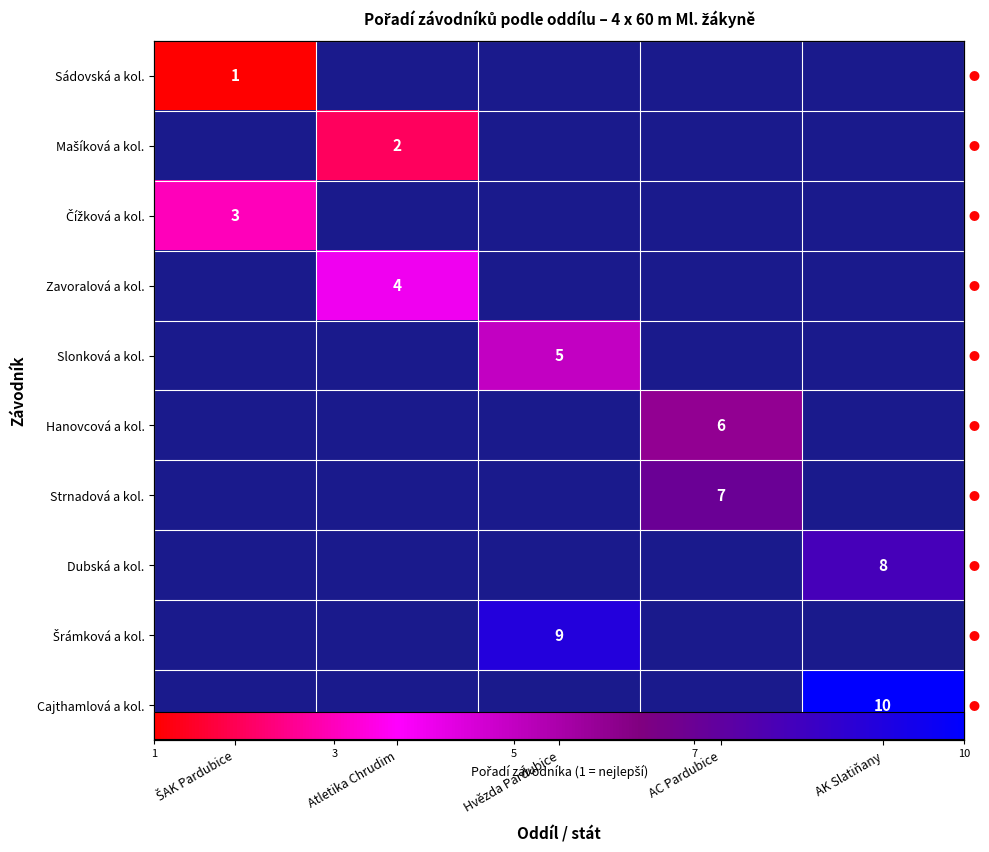

How many data points does each series have?

5